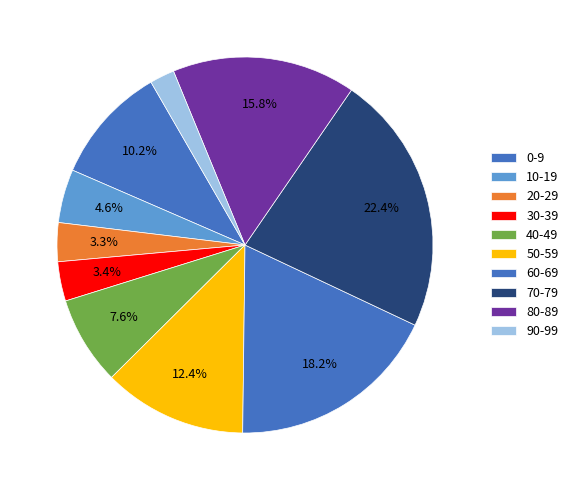

Which has a higher value, 80-89 or 30-39?

80-89